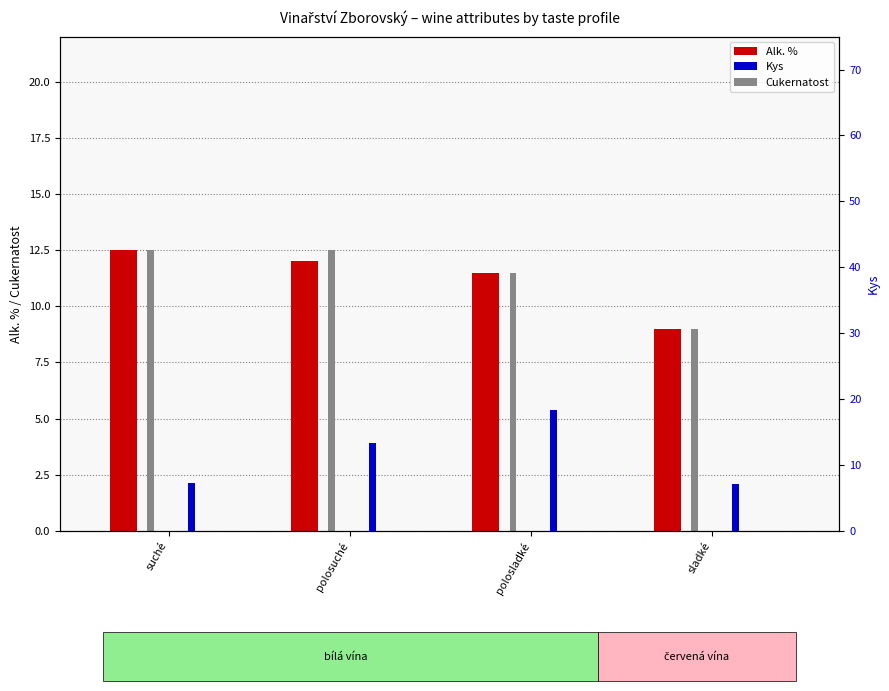

What is the sum of the Cukernatost values at sladké and polosuché?

21.5